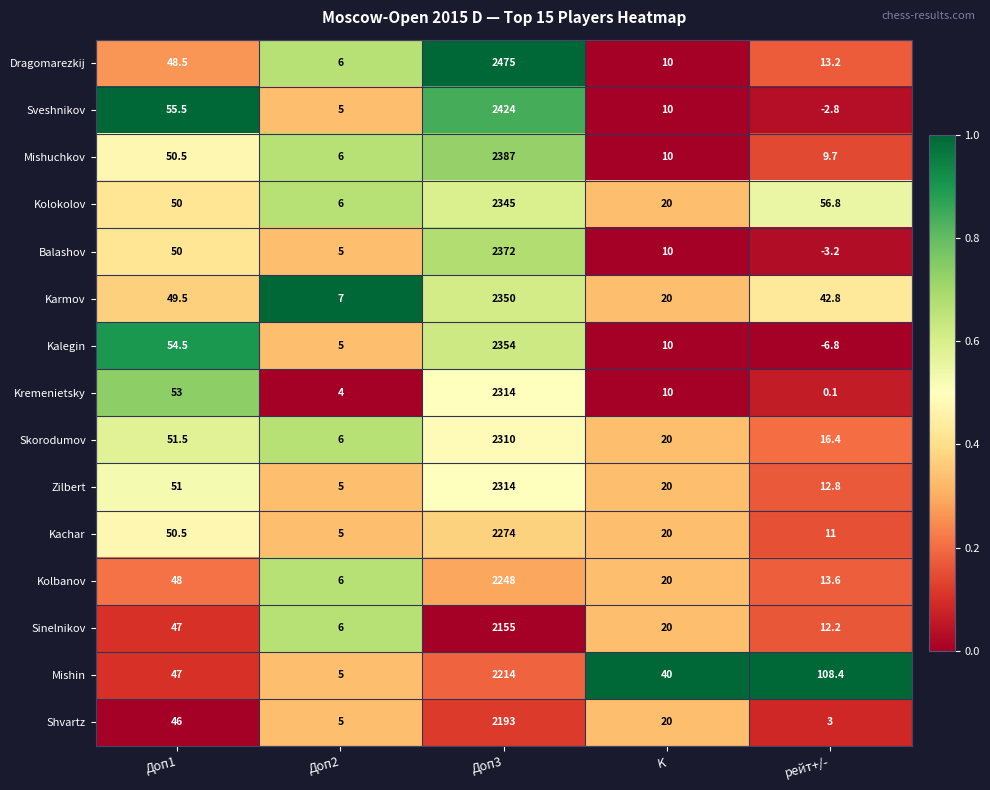

Where does the Shvartz series first go above 20?

Доп1